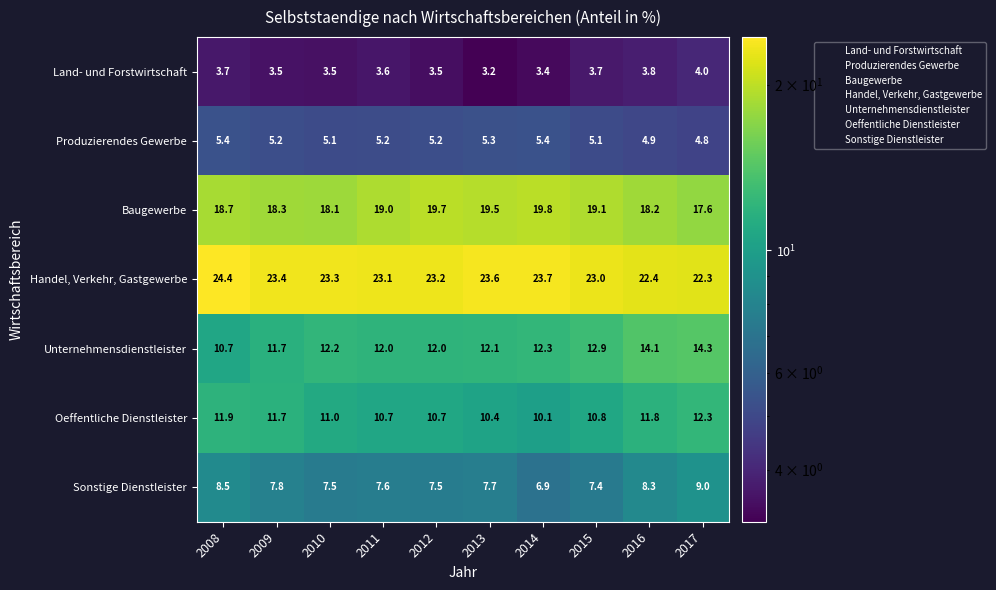

At which category is the sum across all series the highest?

2017